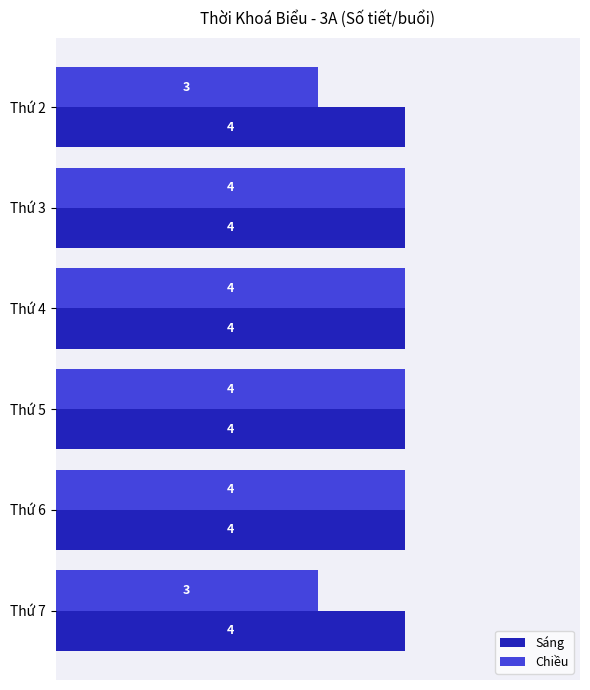

Which series has the largest total across all categories?

Sáng